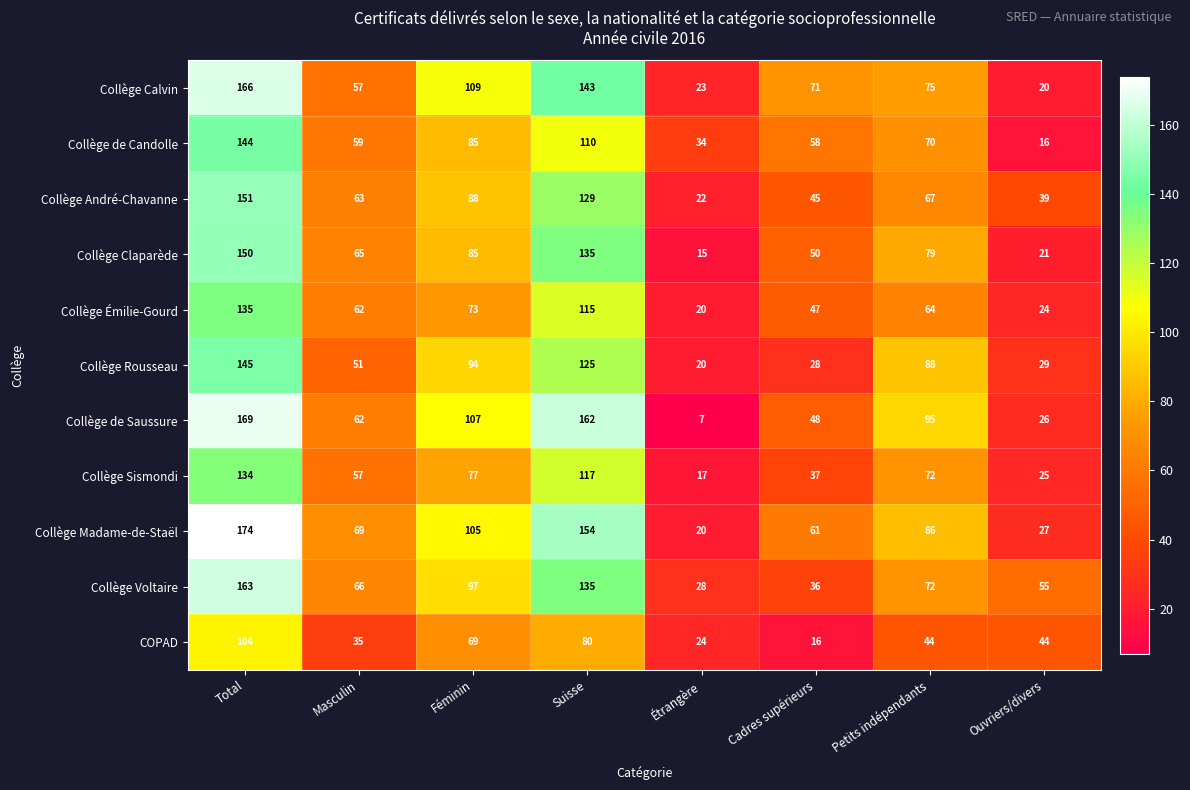

Count the Collège Sismondi values in the range 37 to 117.

5